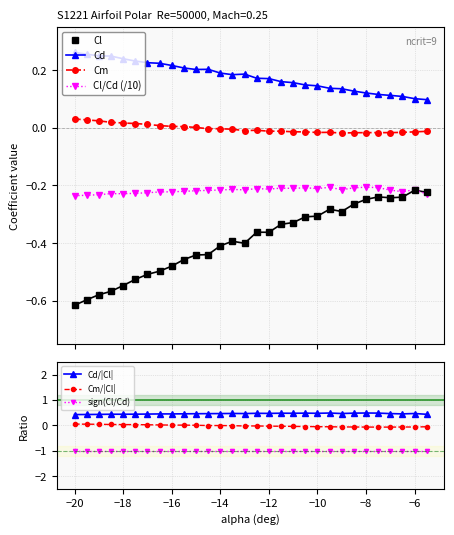

How many times do Cl and Cl/Cd (/10) cross each other?

1